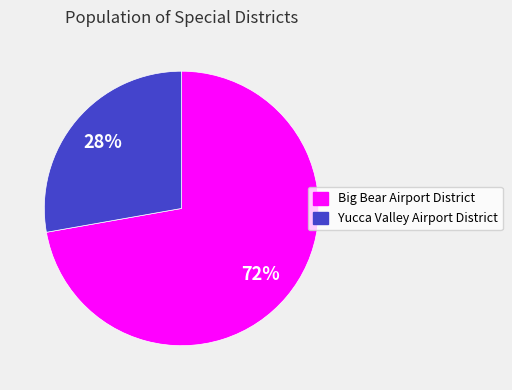

Is the sum of Big Bear Airport District and Yucca Valley Airport District greater than half?

Yes